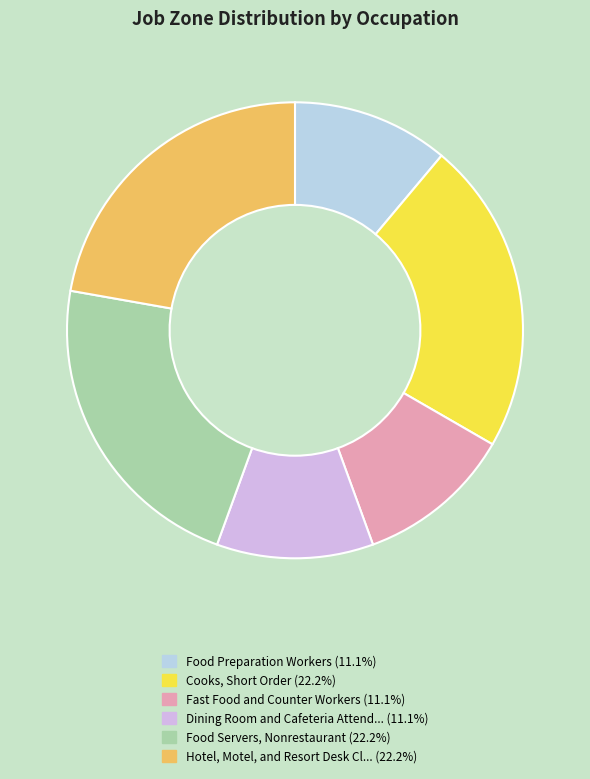

How many slices are in this pie chart?

6